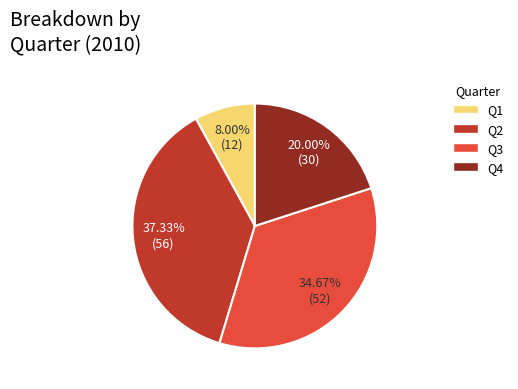

True or false: Q2 accounts for 51% of the total.

False